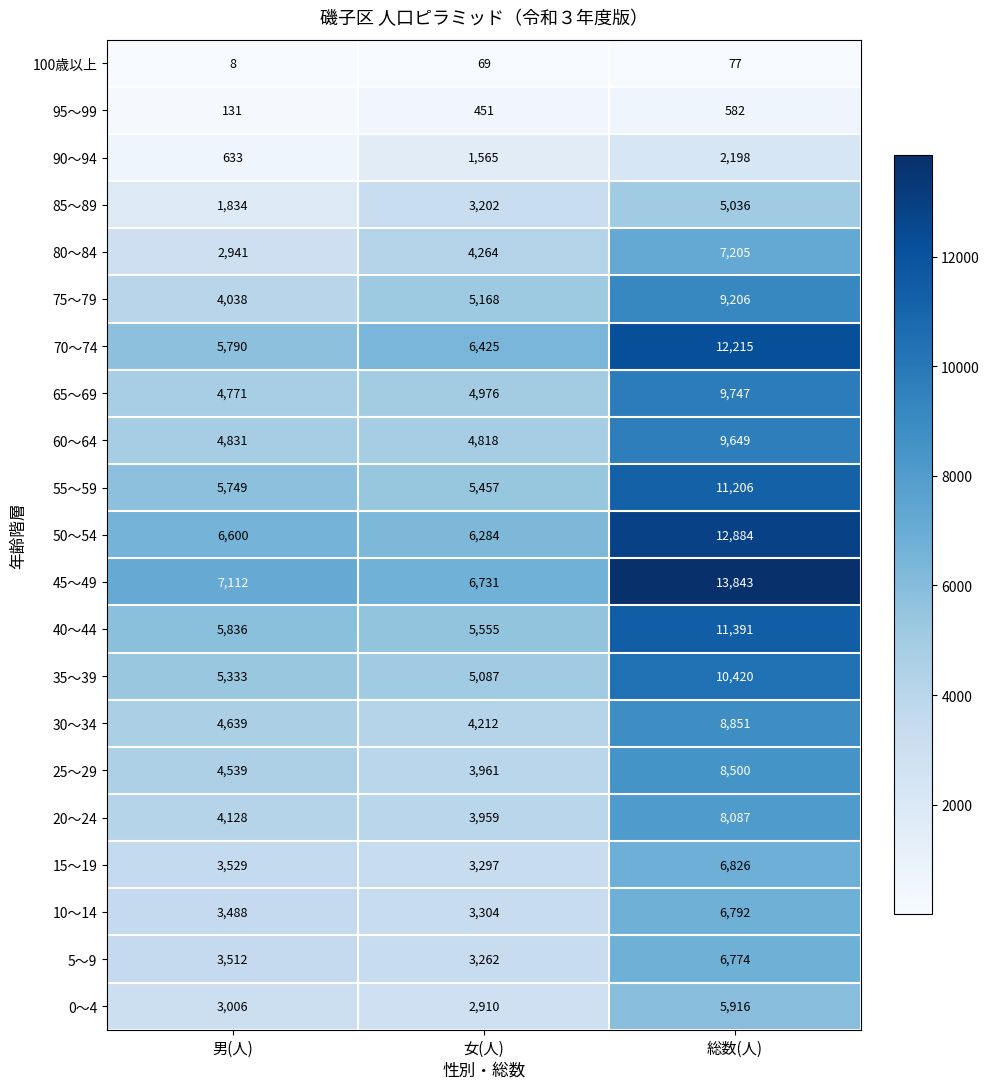

What is the greatest value displayed?

13843